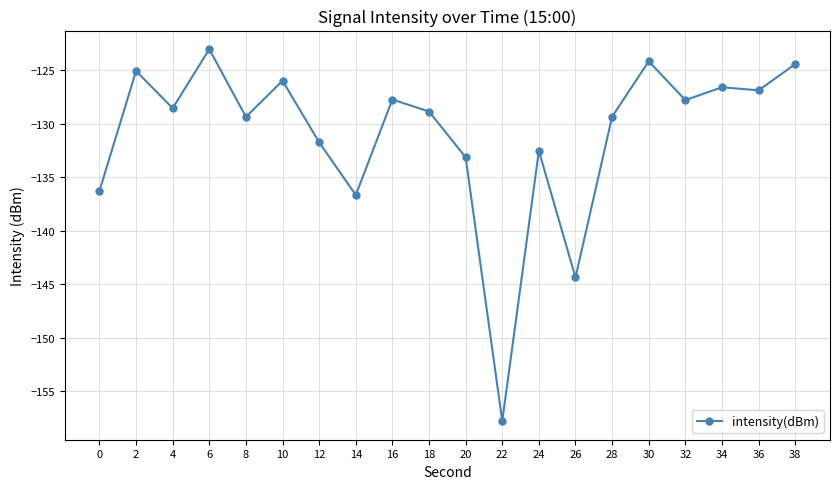

Between 24 and 32, which is larger?

32